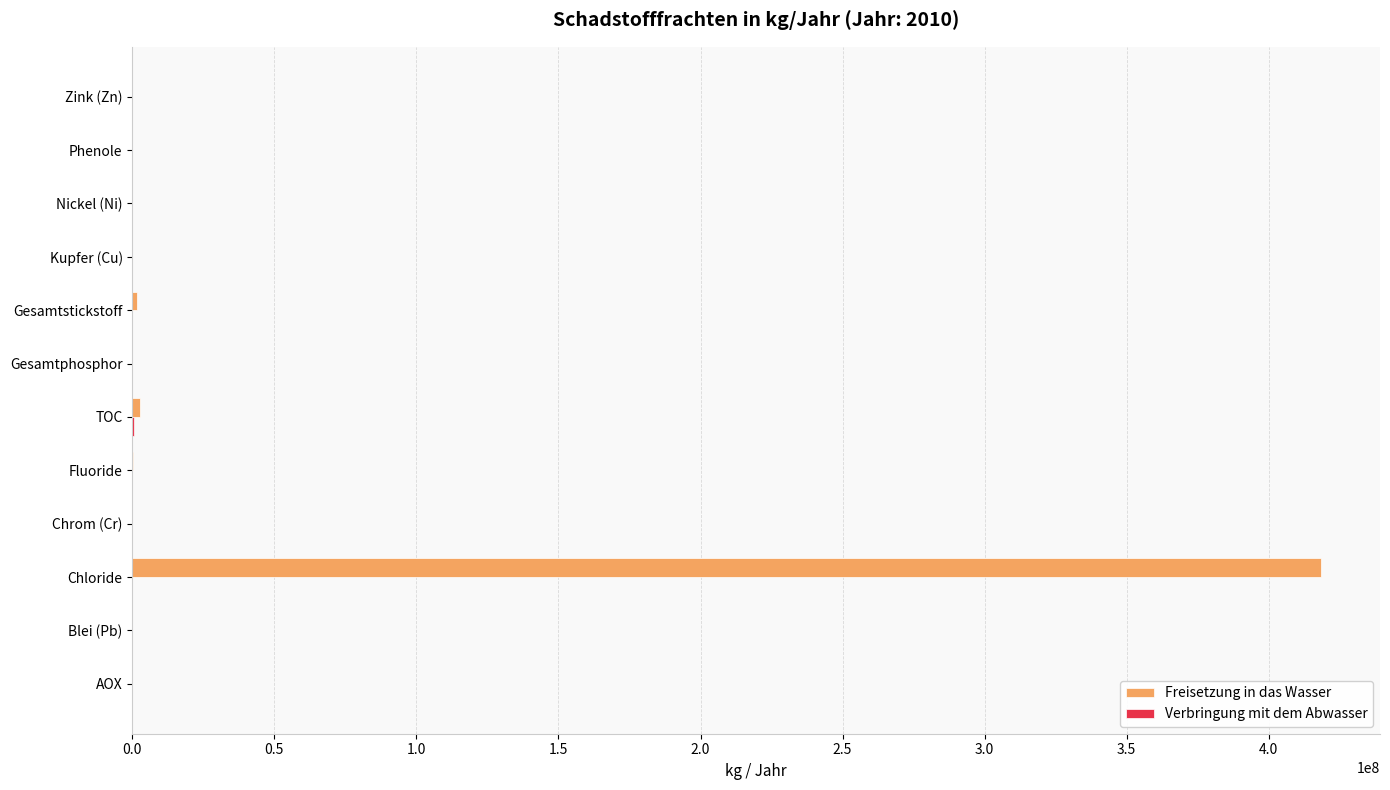

Is it true that Freisetzung in das Wasser equals 678105151 at Chloride?

False